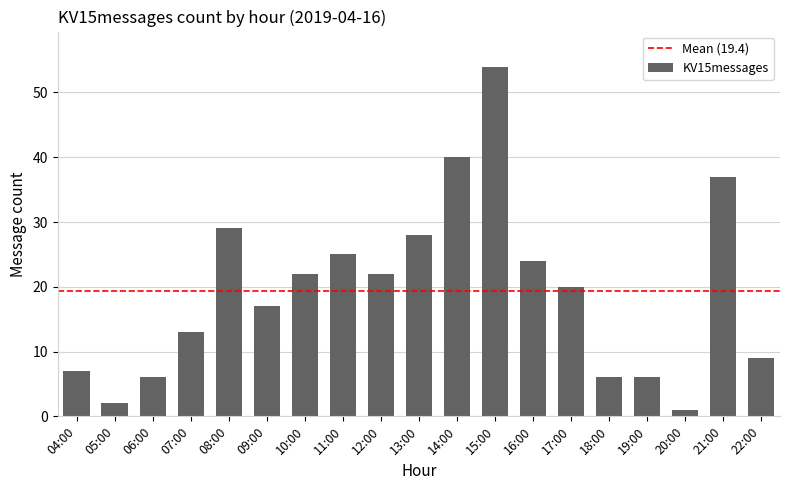

What is the change in value from 12:00 to 15:00?

+32